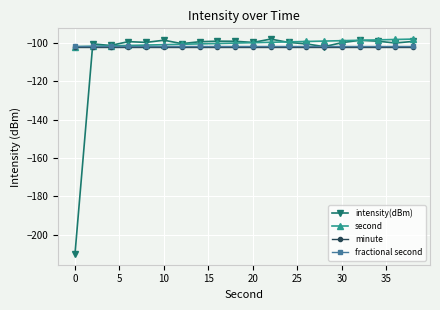

What is the smallest value displayed?

-210.1